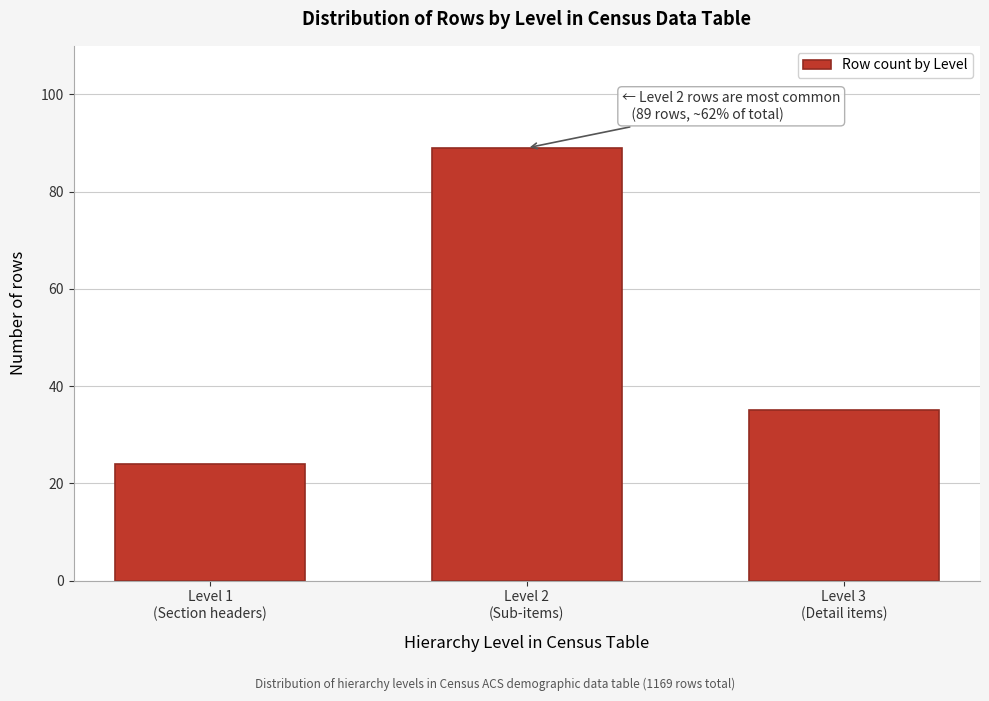

Reading left to right, list all the values displayed in this chart.

24	89	35